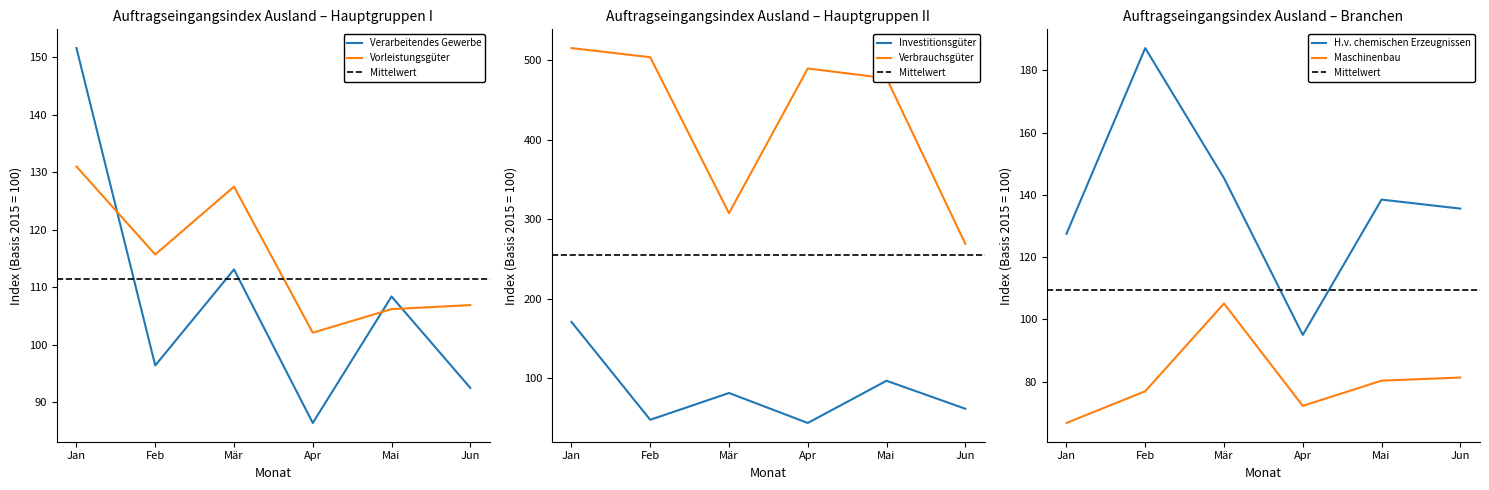

In Vorleistungsgüter, how many points are lower than both neighbors (excluding endpoints)?

2